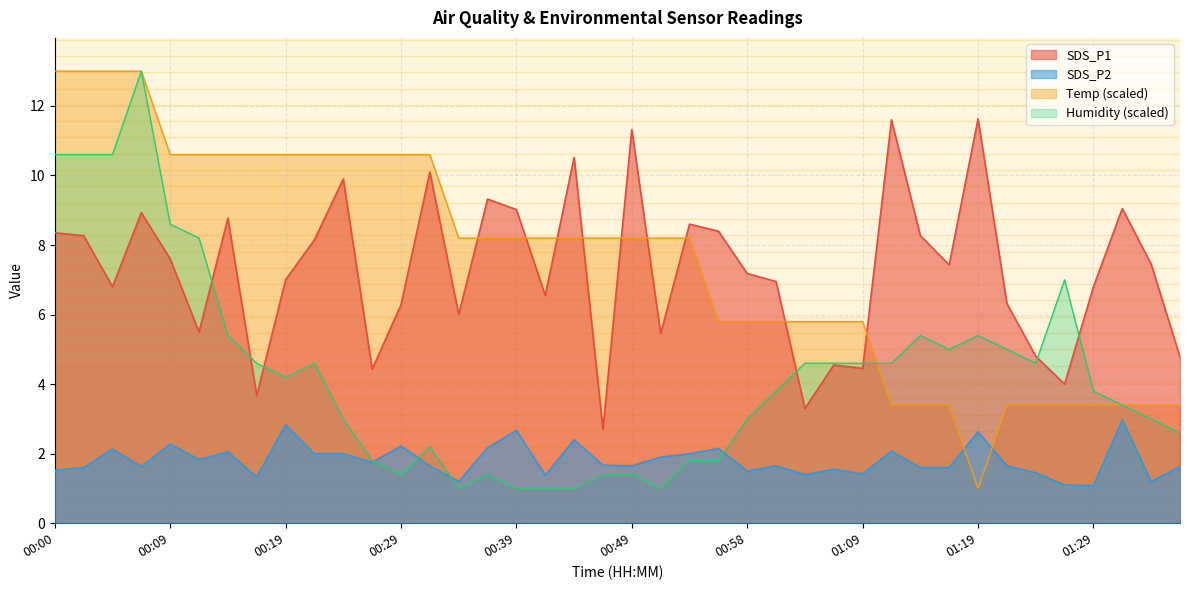

Which series ends up on top after the final intersection of SDS_P2 and Temp?

Temp